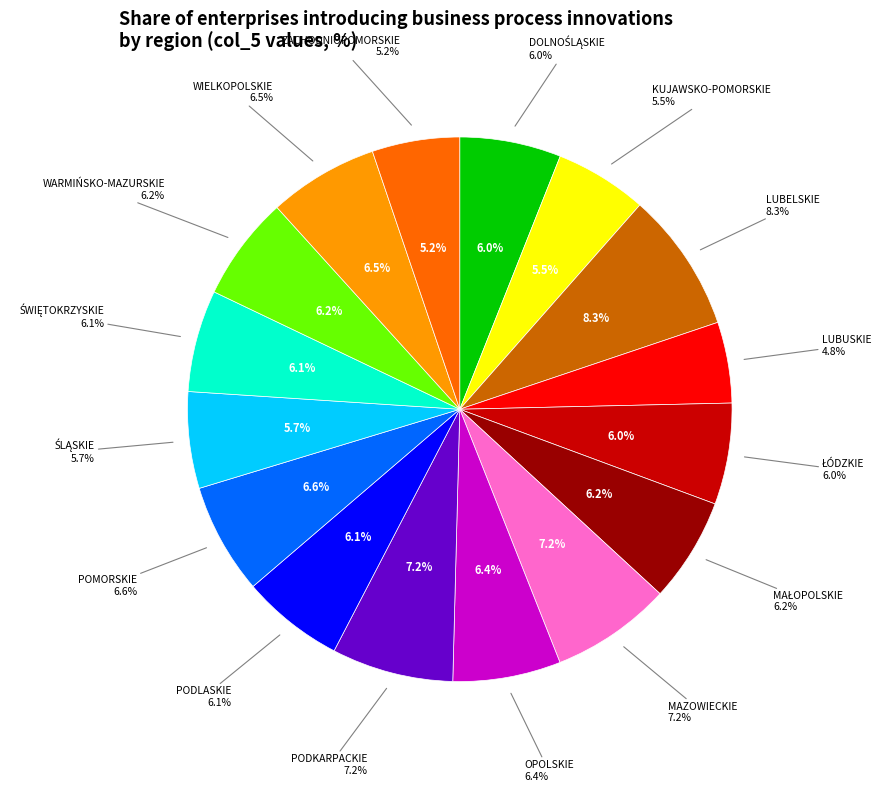

The MAZOWIECKIE slice represents 1% of the pie. True or false?

False